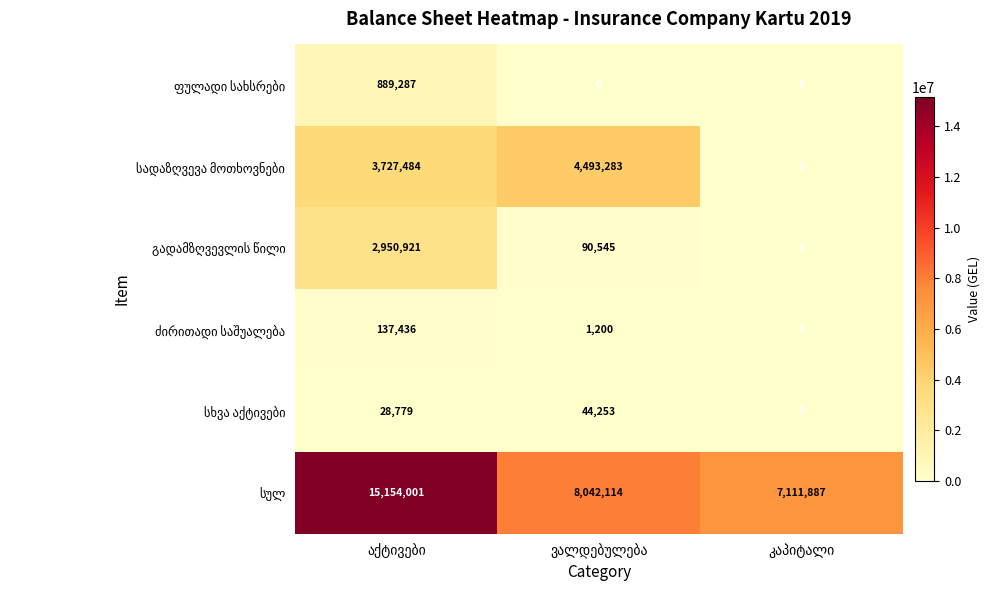

Between აქტივები and კაპიტალი, which is larger?

აქტივები